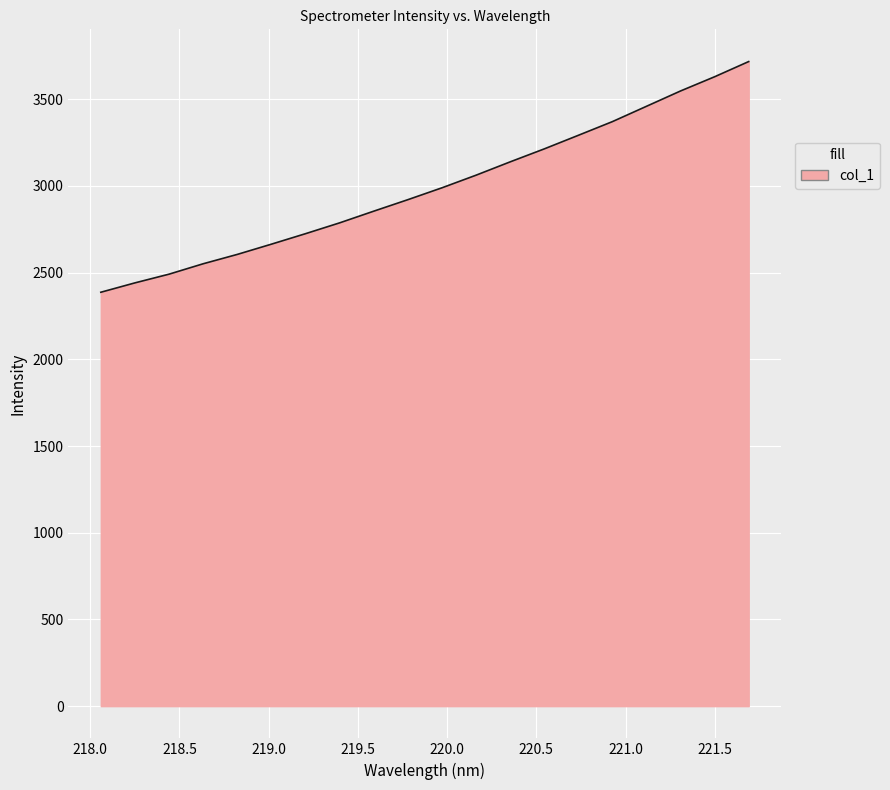

What is the difference between the maximum and minimum values?

1330.4